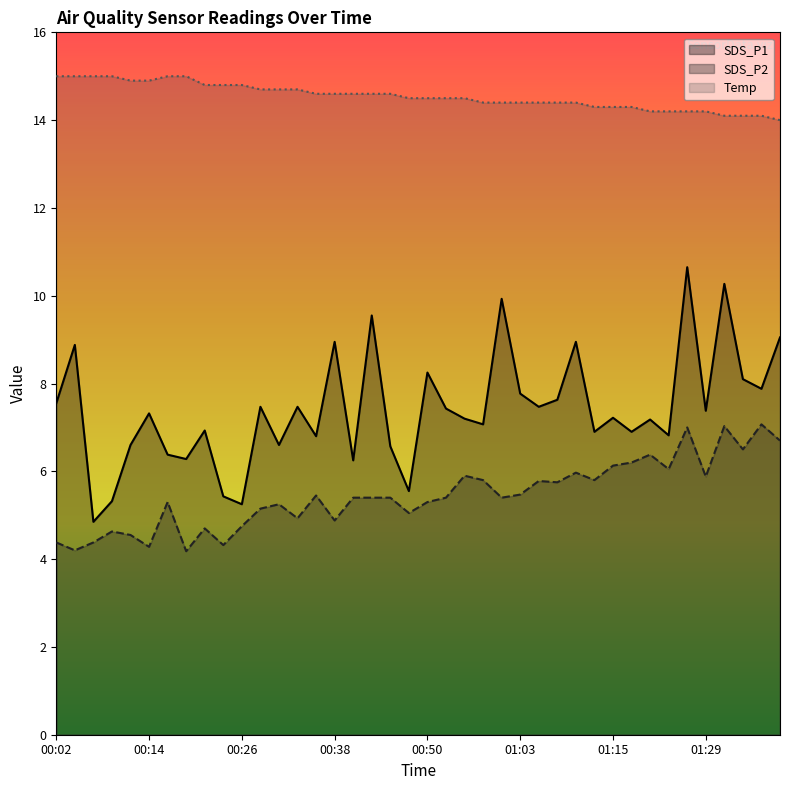

In SDS_P2, how many points are higher than both neighbors (excluding endpoints)?

12